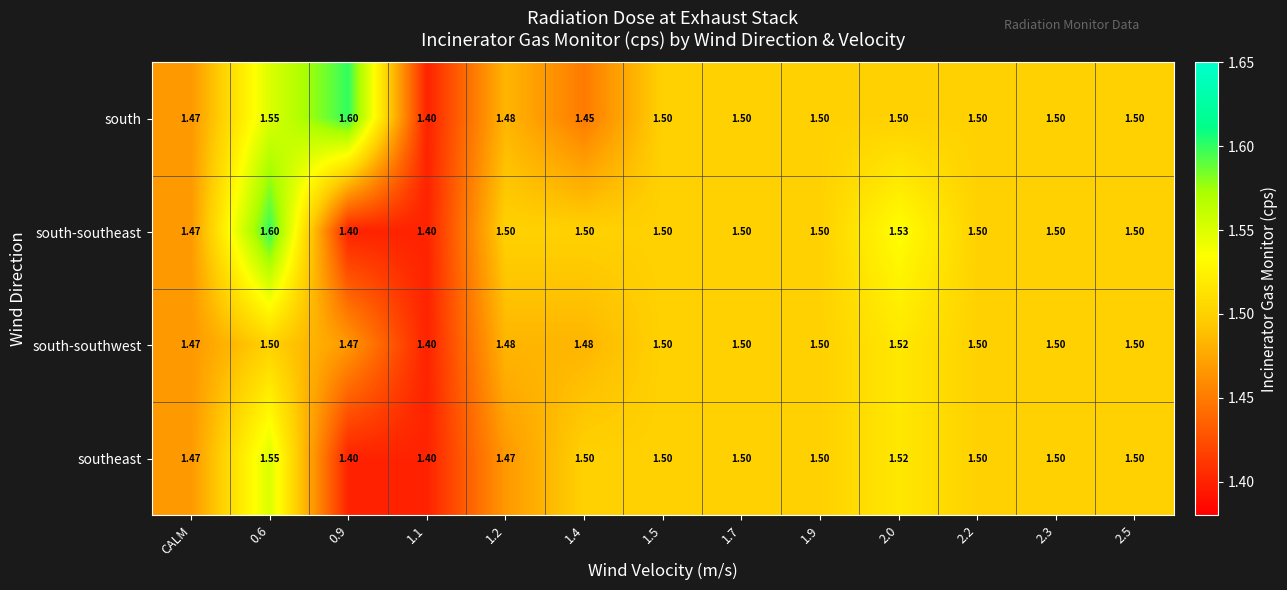

At how many categories does at least one series exceed 1?

13